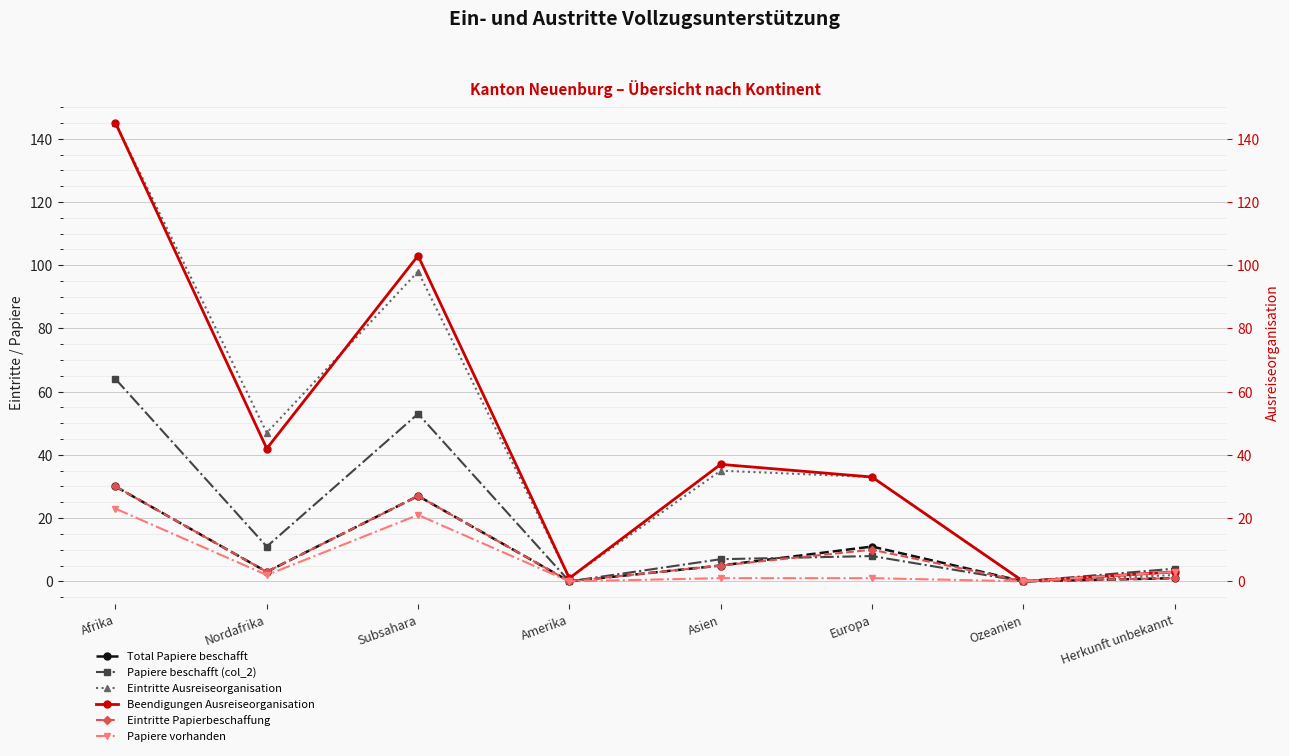

What position from the right is Herkunft unbekannt?

1